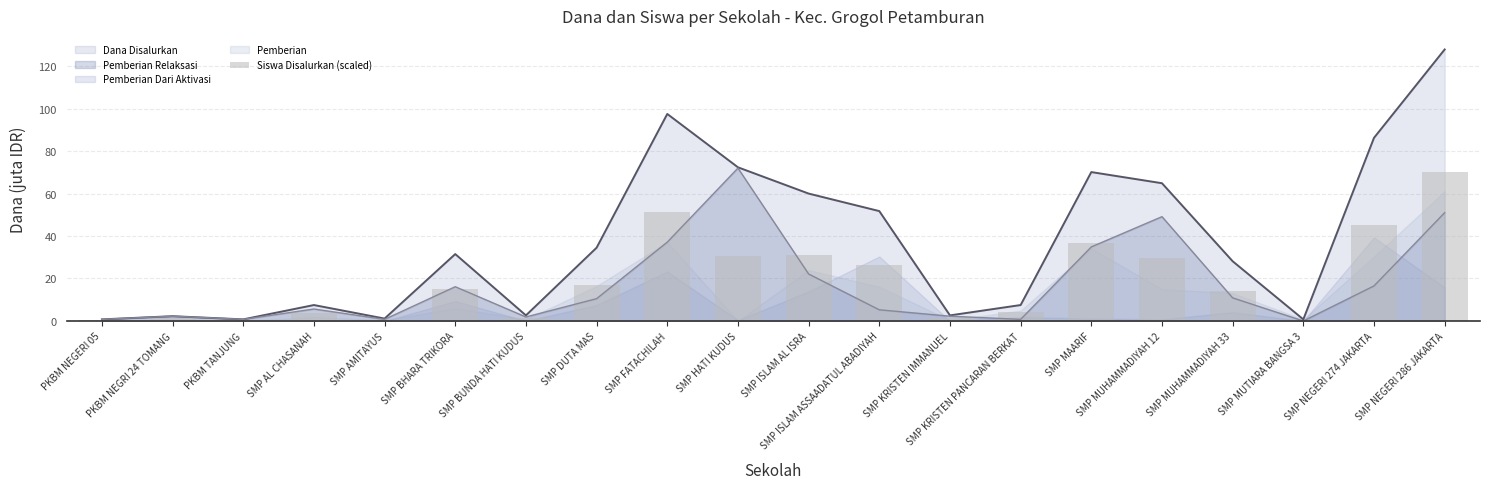

Reading right to left, transcribe all the data shown in this chart.

SMP NEGERI 286 JAKARTA=70.3	SMP NEGERI 274 JAKARTA=45.4	SMP MUTIARA BANGSA 3=0.3	SMP MUHAMMADIYAH 33=13.9	SMP MUHAMMADIYAH 12=29.6	SMP MAARIF=36.6	SMP KRISTEN PANCARAN BERKAT=4.4	SMP KRISTEN IMMANUEL=1.3	SMP ISLAM ASSAADATUL ABADIYAH=26.5	SMP ISLAM AL ISRA=31.2	SMP HATI KUDUS=30.6	SMP FATACHILAH=51.1	SMP DUTA MAS=16.7	SMP BUNDA HATI KUDUS=1.6	SMP BHARA TRIKORA=14.8	SMP AMITAYUS=0.6	SMP AL CHASANAH=3.8	PKBM TANJUNG=0.6	PKBM NEGRI 24 TOMANG=1.6	PKBM NEGERI 05=0.6